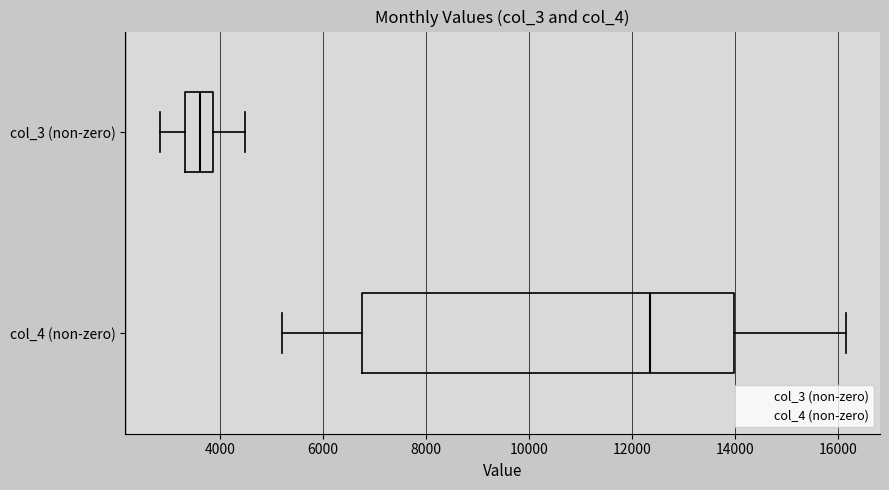

Reading bottom to top, read every box against the x-axis: the position of its median line, the range the box covers, and the ends of its whiskers. The values are not printed on the chart, so give them approximately, as read against the axis.

col_4 (non-zero): median 12400, box 6800 to 14000, whiskers 5200 to 16200
col_3 (non-zero): median 3600, box 3400 to 3800, whiskers 2800 to 4400